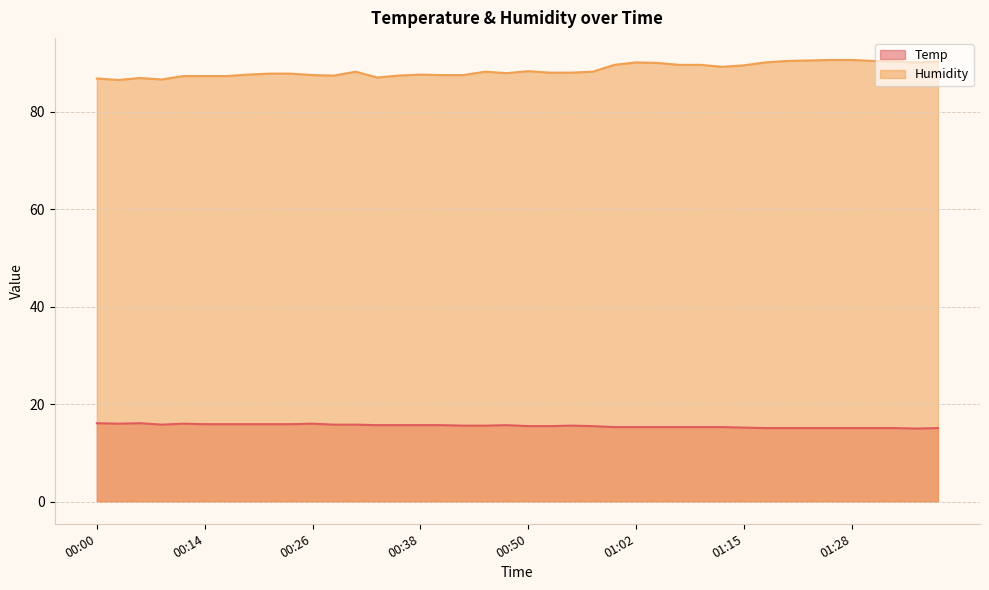

True or false: Humidity has a value of 88.0 at 00:55.

True